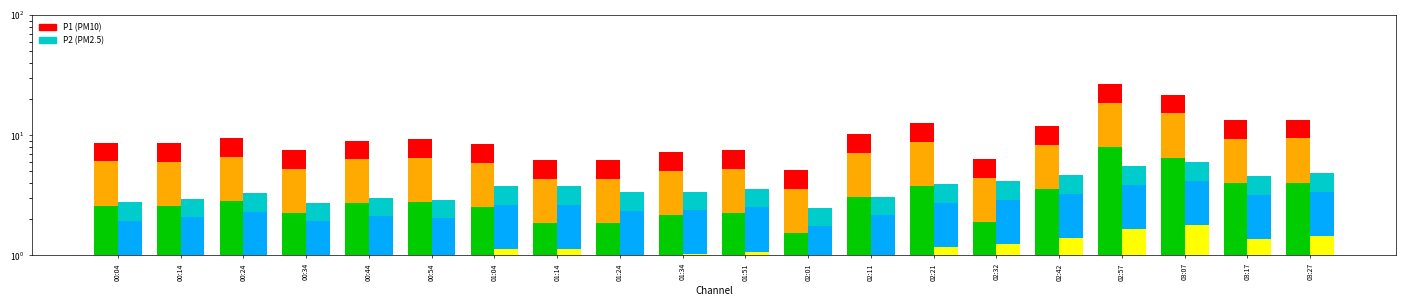

What is the label of the 11th bar from the left?

01:51